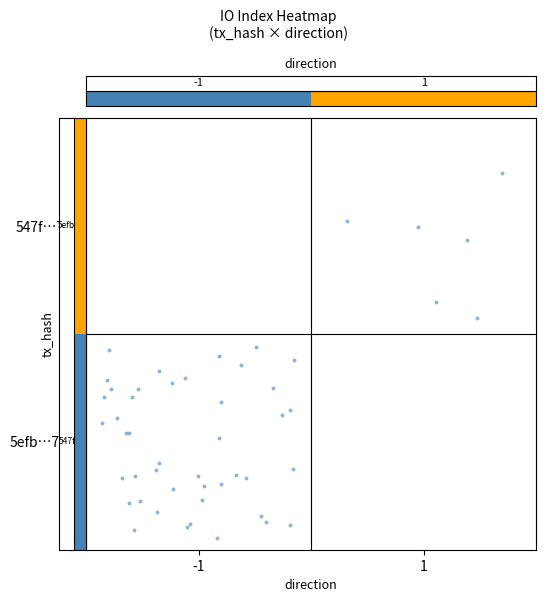

Which has a higher value, -1 or 1?

1